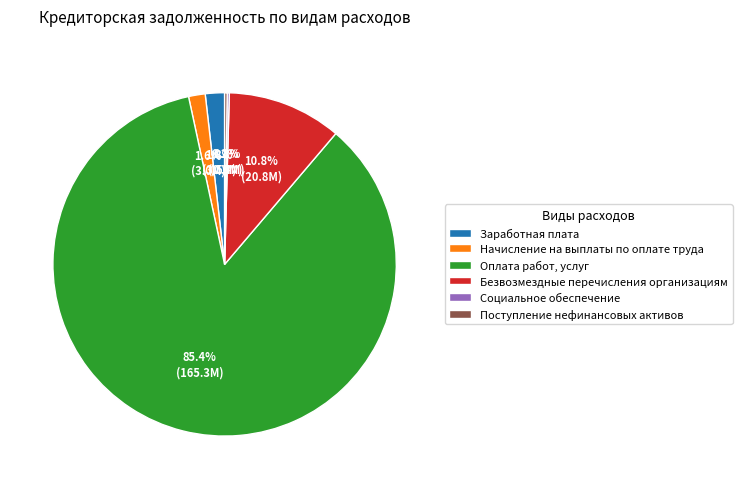

How much of the chart is everything except Заработная плата?

98.2%